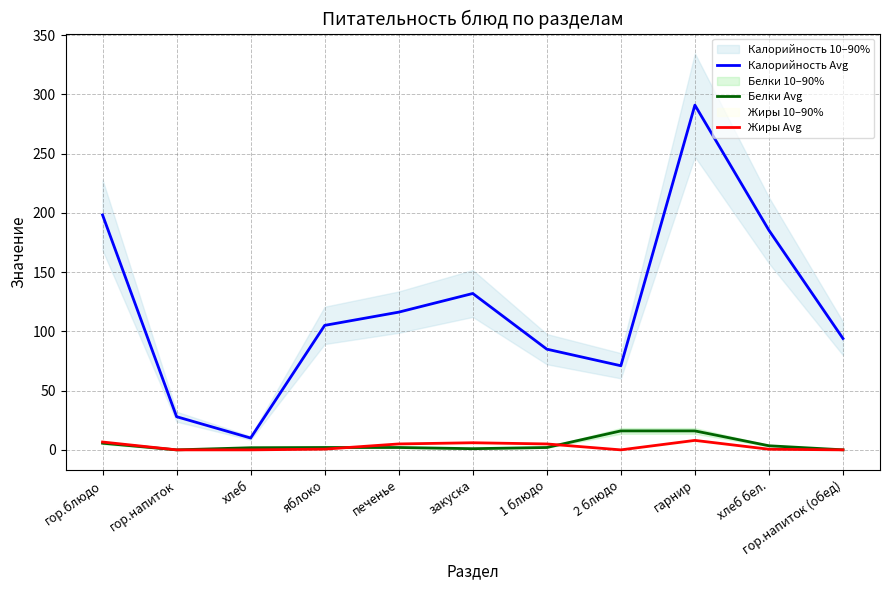

Reading left to right, list all the values displayed in this chart.

Калорийность Avg: гор.блюдо=198.3	гор.напиток=28.0	хлеб=10.0	яблоко=105.1	печенье=116.2	закуска=132.0	1 блюдо=85.0	2 блюдо=71.0	гарнир=291.0	хлеб бел.=185.3	гор.напиток (обед)=94.0
Белки Avg: гор.блюдо=5.6	гор.напиток=0.0	хлеб=1.8	яблоко=2.0	печенье=2.0	закуска=1.0	1 блюдо=2.0	2 блюдо=16.0	гарнир=16.0	хлеб бел.=3.5	гор.напиток (обед)=0.0
Жиры Avg: гор.блюдо=6.6	гор.напиток=0.0	хлеб=0.0	яблоко=0.6	печенье=5.0	закуска=6.0	1 блюдо=5.0	2 блюдо=0.0	гарнир=8.0	хлеб бел.=0.5	гор.напиток (обед)=0.0